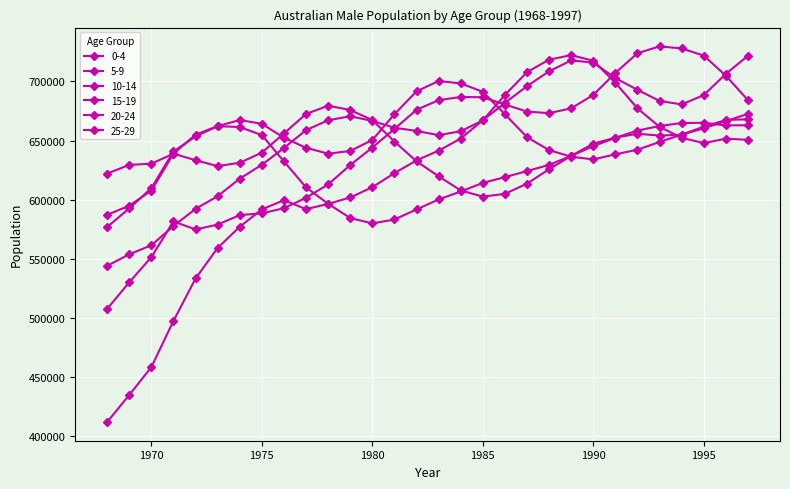

Which series has the widest spread of values?

25-29